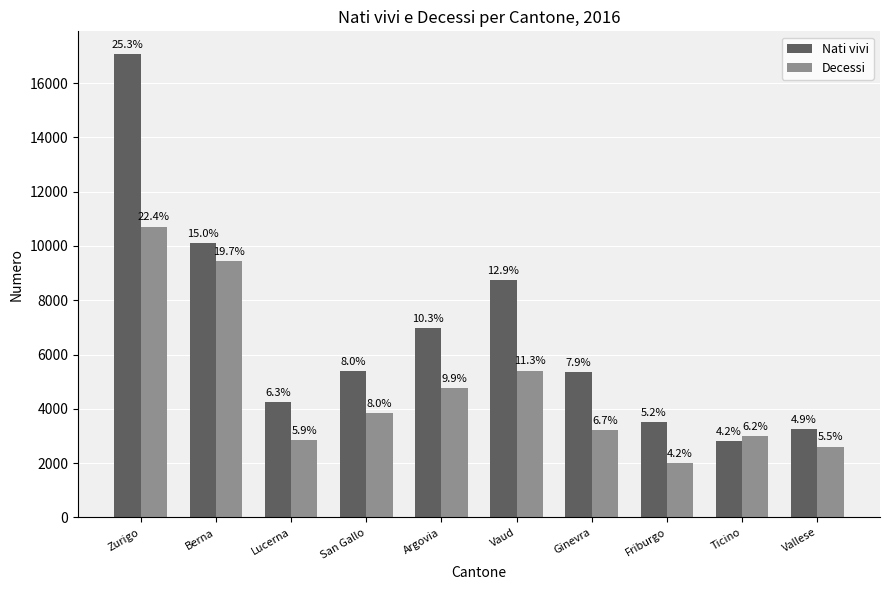

Is it true that Nati vivi equals 23998 at Zurigo?

False